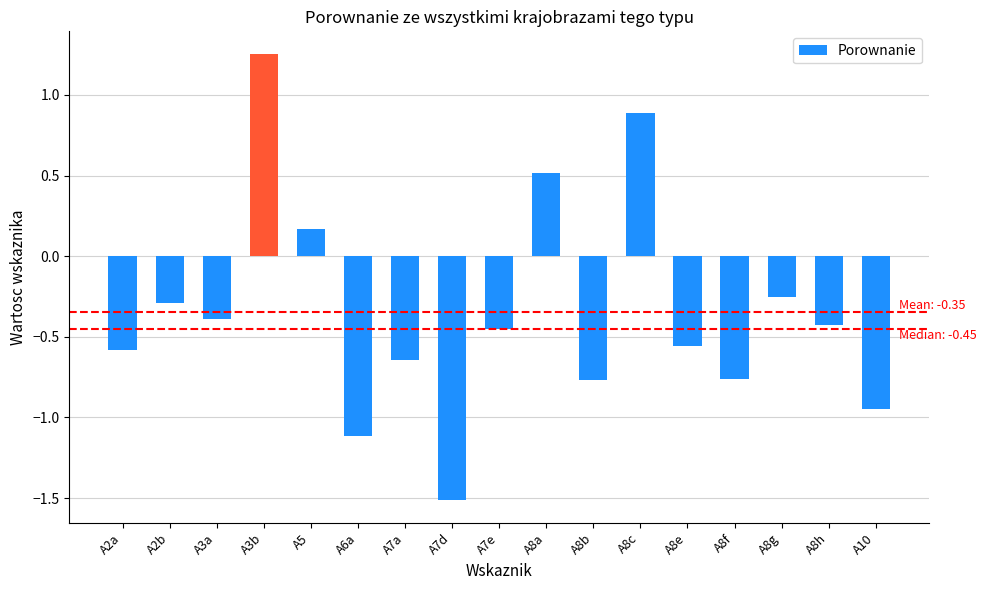

What is the difference between the maximum and second lowest values?

2.4